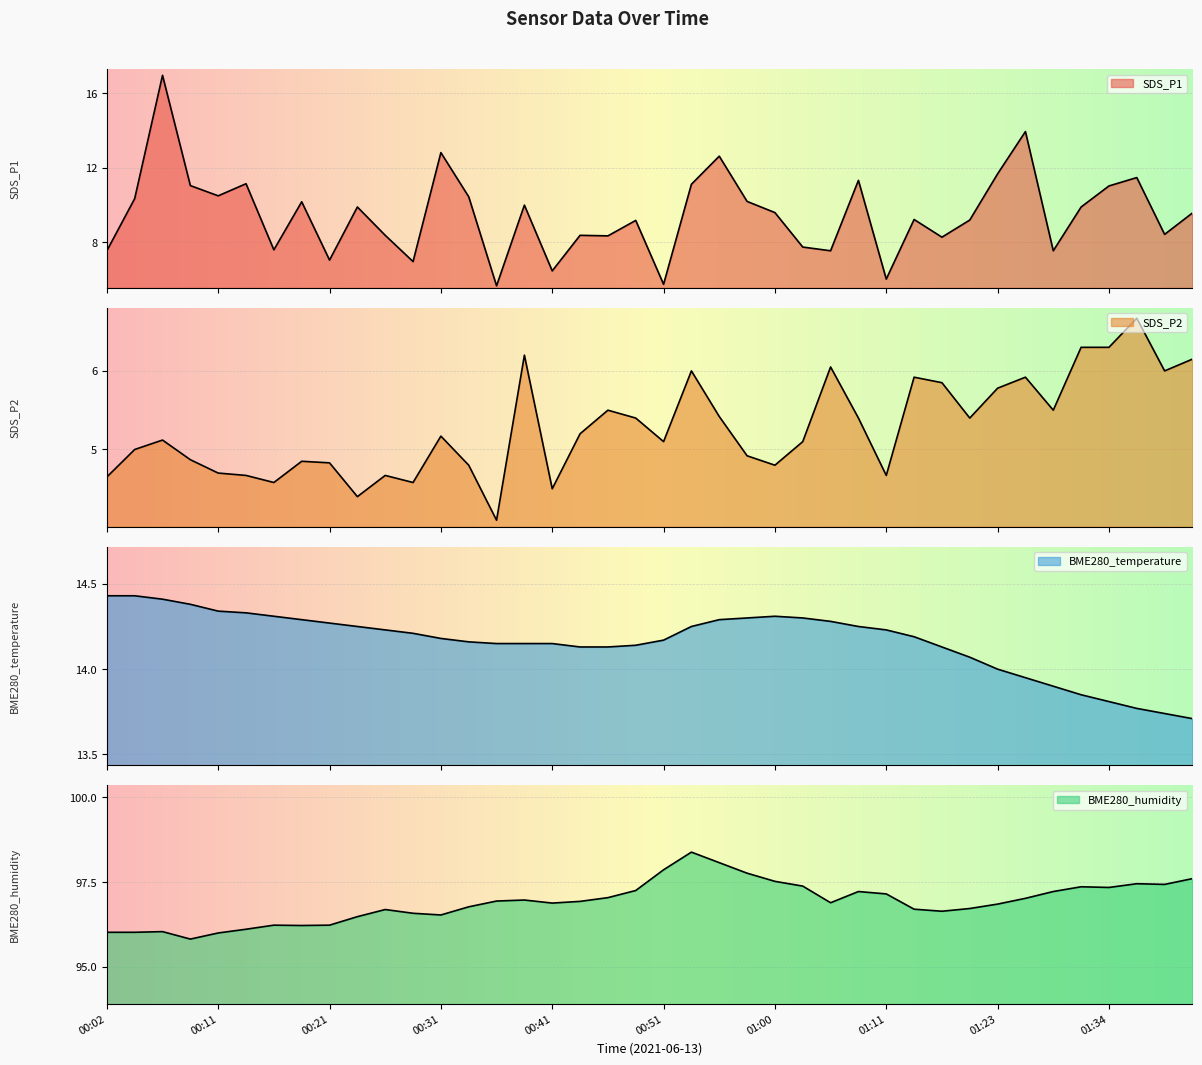

Is the value of SDS_P1 at 00:14 greater than the value of BME280_humidity at 00:29?

No